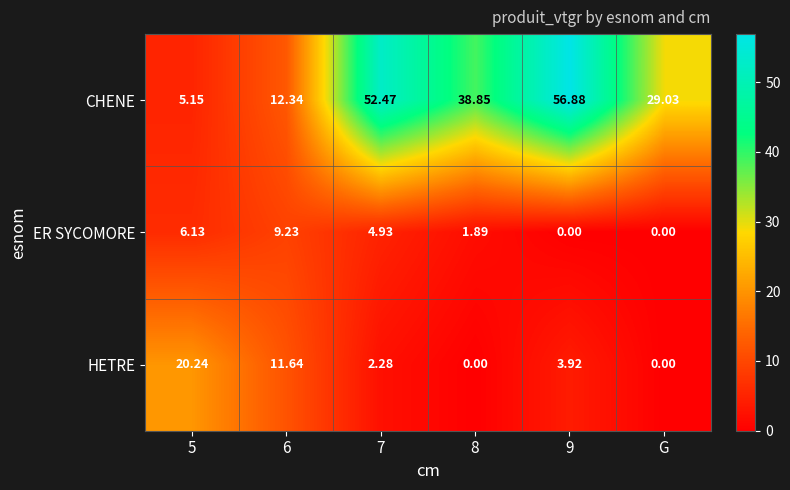

Which series has the largest range (max minus min)?

CHENE